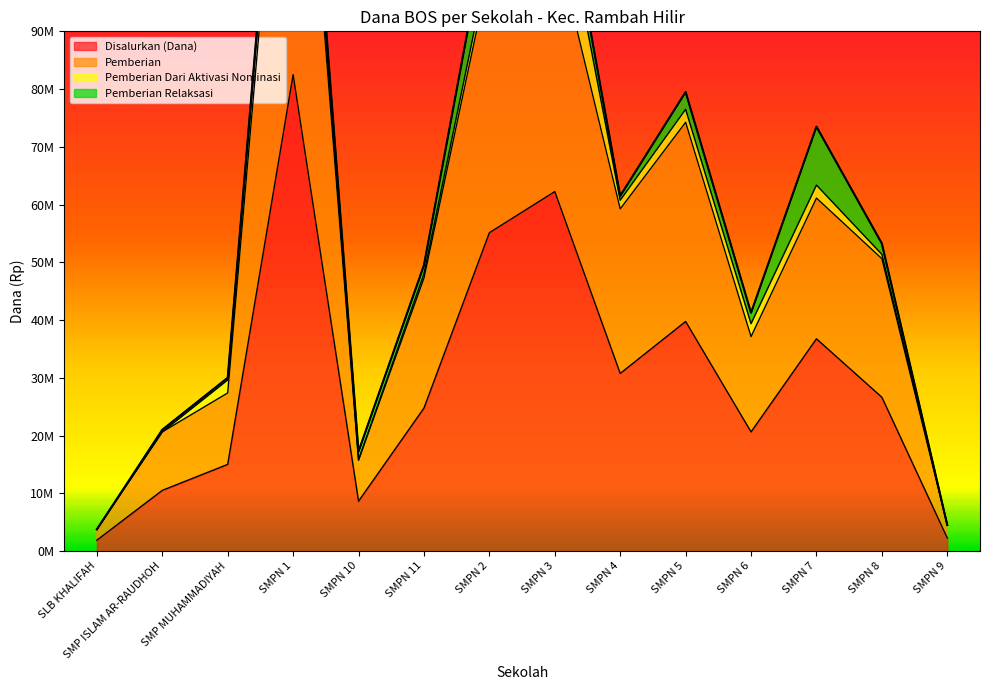

What position from the right is SLB KHALIFAH?

14